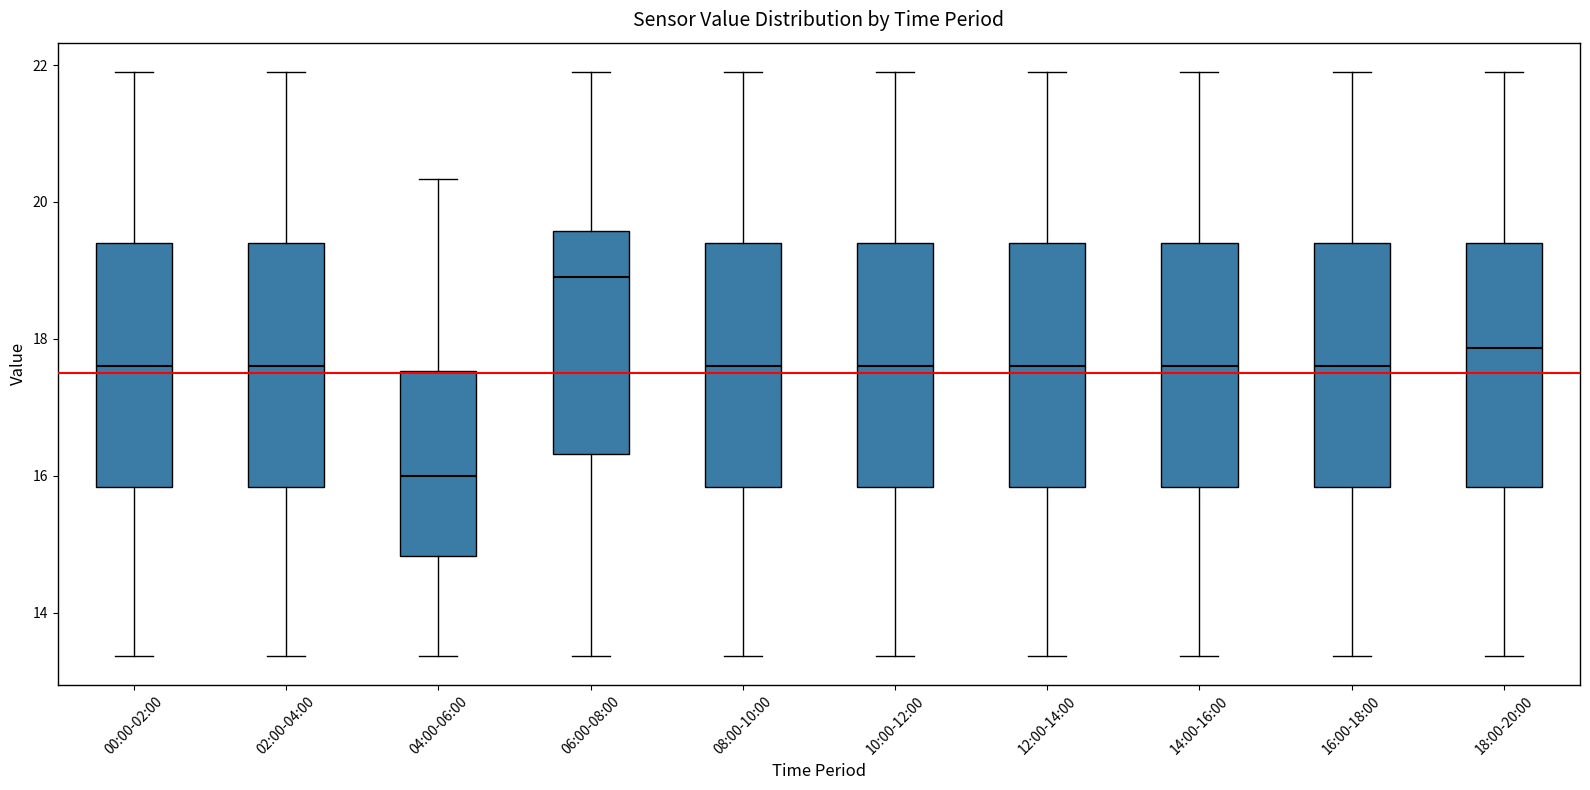

Reading left to right, read every box against the y-axis: the position of its median line, the range the box covers, and the ends of its whiskers. The values are not printed on the chart, so give them approximately, as read against the axis.

00:00-02:00: median 17.6, box 15.8 to 19.4, whiskers 13.4 to 22.0
02:00-04:00: median 17.6, box 15.8 to 19.4, whiskers 13.4 to 22.0
04:00-06:00: median 16.0, box 14.8 to 17.6, whiskers 13.4 to 20.4
06:00-08:00: median 19.0, box 16.4 to 19.6, whiskers 13.4 to 22.0
08:00-10:00: median 17.6, box 15.8 to 19.4, whiskers 13.4 to 22.0
10:00-12:00: median 17.6, box 15.8 to 19.4, whiskers 13.4 to 22.0
12:00-14:00: median 17.6, box 15.8 to 19.4, whiskers 13.4 to 22.0
14:00-16:00: median 17.6, box 15.8 to 19.4, whiskers 13.4 to 22.0
16:00-18:00: median 17.6, box 15.8 to 19.4, whiskers 13.4 to 22.0
18:00-20:00: median 17.8, box 15.8 to 19.4, whiskers 13.4 to 22.0